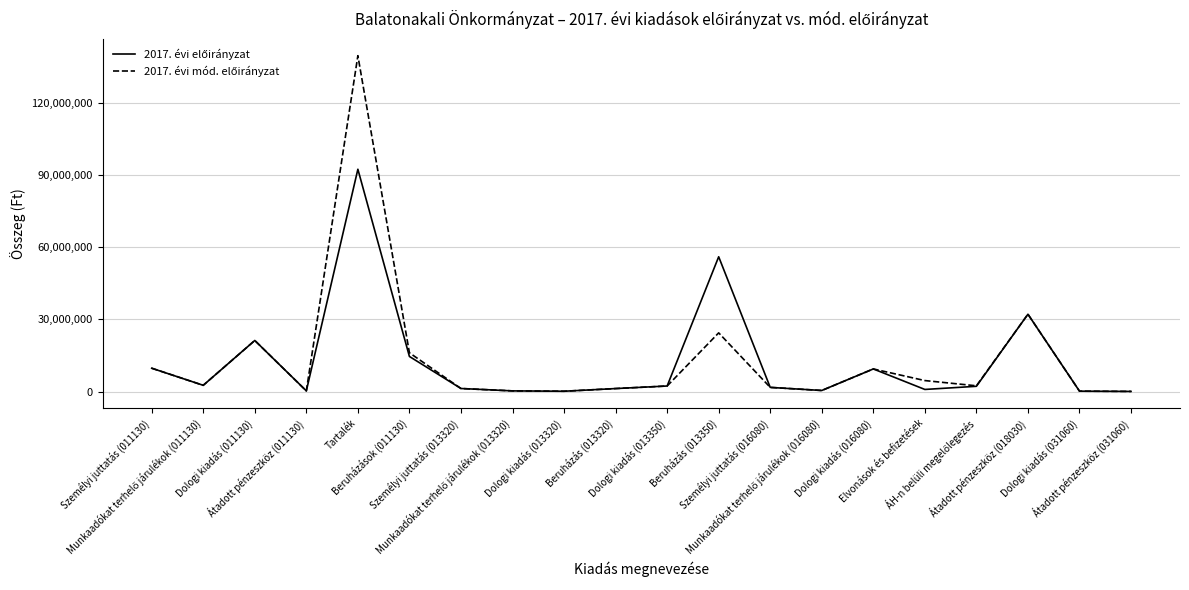

Is this an area chart (filled region under the line)?

No